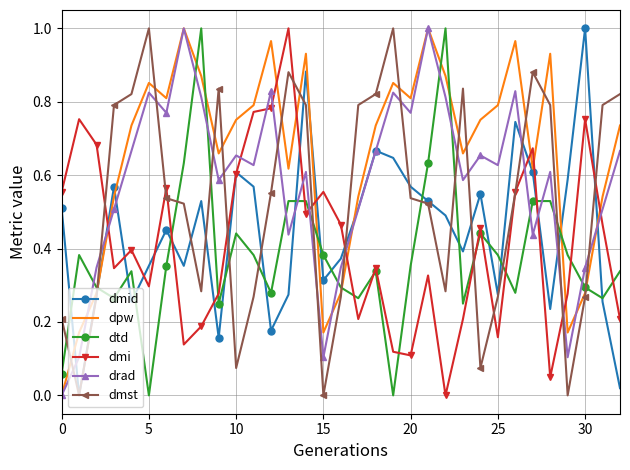

Which series has the largest total across all categories?

dpw